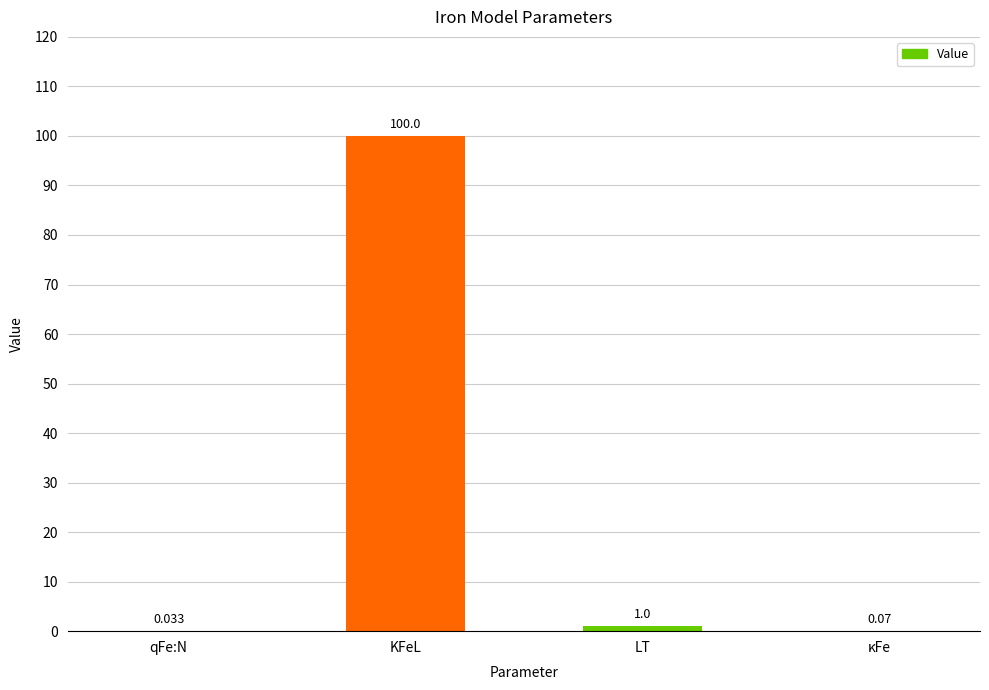

Count the number of data series in this chart.

1